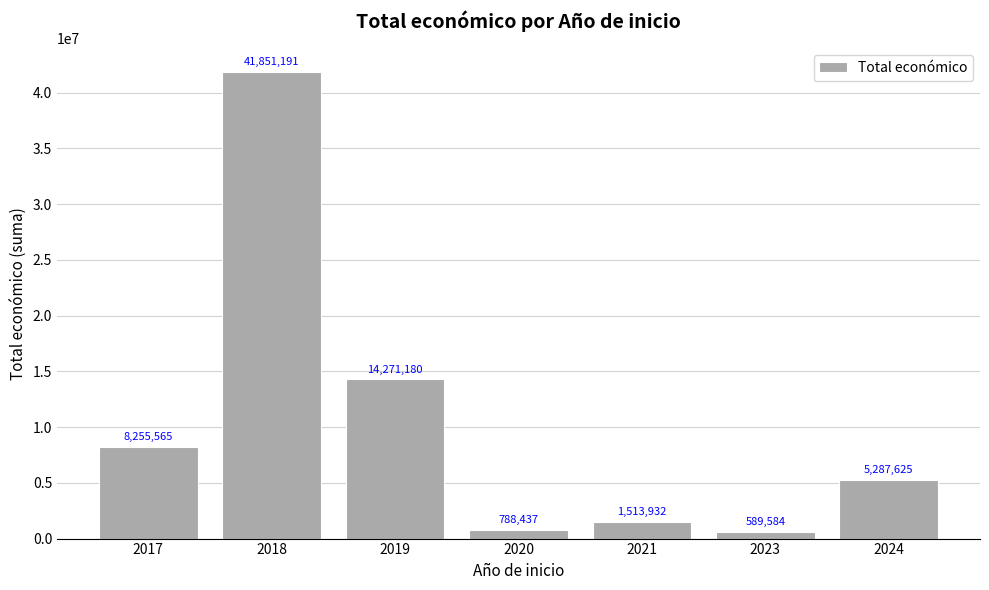

Does the chart contain stacked bars?

No